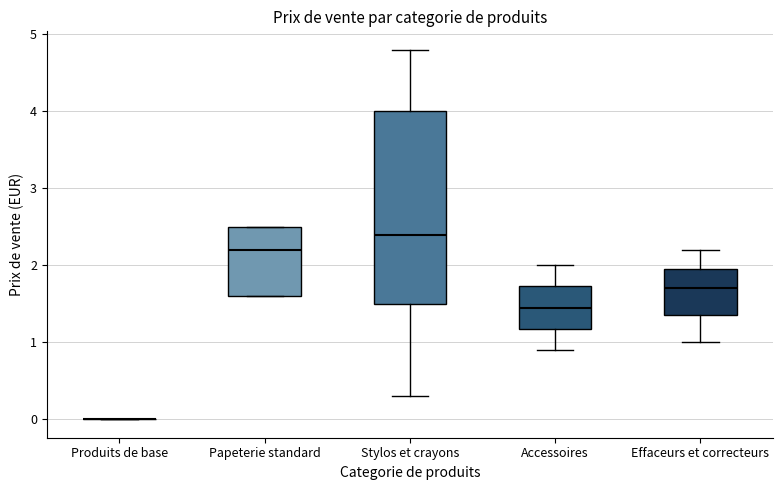

Reading left to right, read every box against the y-axis: the position of its median line, the range the box covers, and the ends of its whiskers. The values are not printed on the chart, so give them approximately, as read against the axis.

Produits de base: box collapsed to a line at 0.0, whiskers 0.0 to 0.0
Papeterie standard: median 2.2, box 1.6 to 2.5, whiskers 1.6 to 2.5
Stylos et crayons: median 2.4, box 1.5 to 4.0, whiskers 0.3 to 4.8
Accessoires: median 1.5, box 1.2 to 1.7, whiskers 0.9 to 2.0
Effaceurs et correcteurs: median 1.7, box 1.4 to 2.0, whiskers 1.0 to 2.2